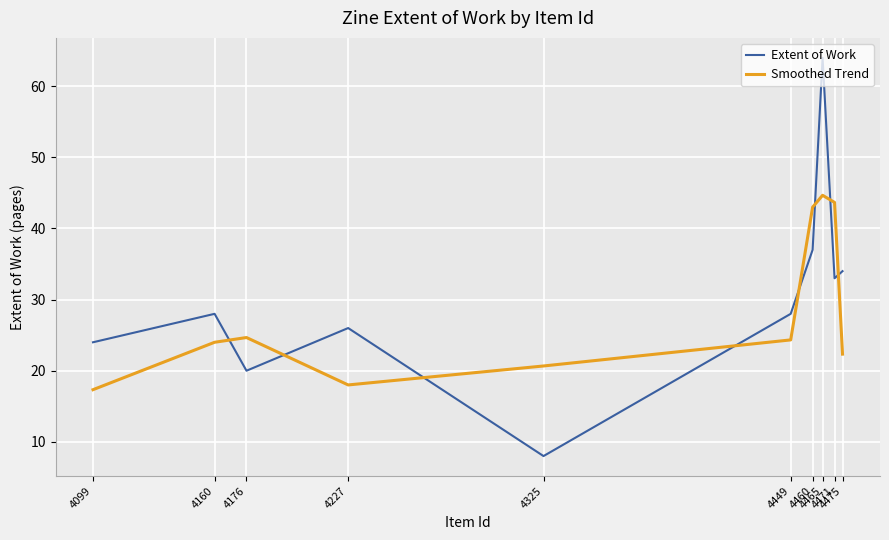

What is the sum of the Smoothed Trend values at 4475 and 4176?

47.0